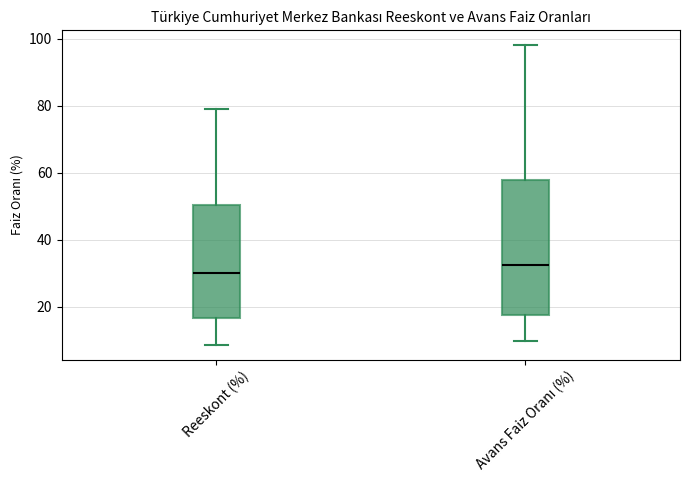

Which box's median line is the highest?

Avans Faiz Oranı (%)